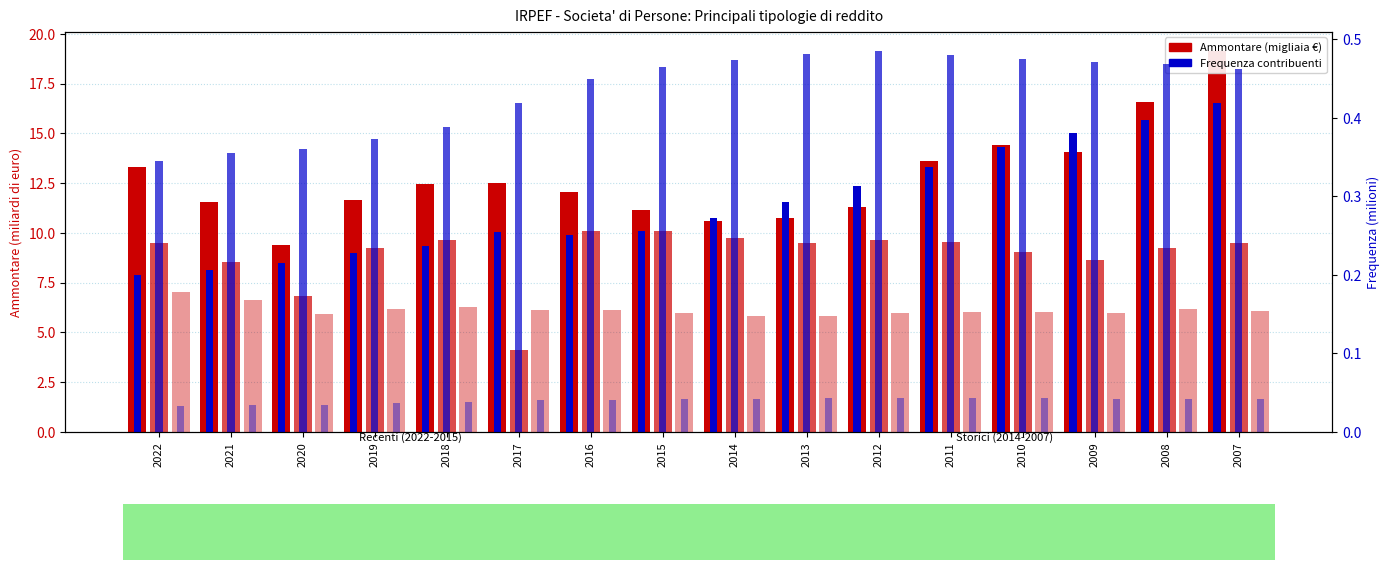

What is the difference between the maximum and minimum values in the Reddito impresa ord. (Freq.) series?

0.2